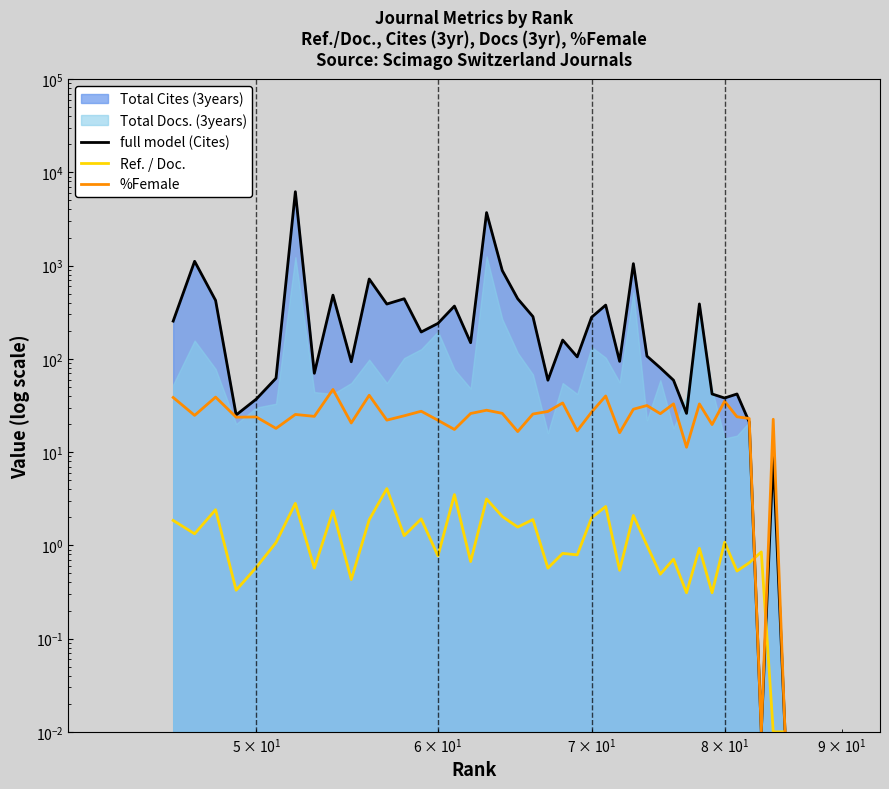

How many lines are shown in the chart?

3